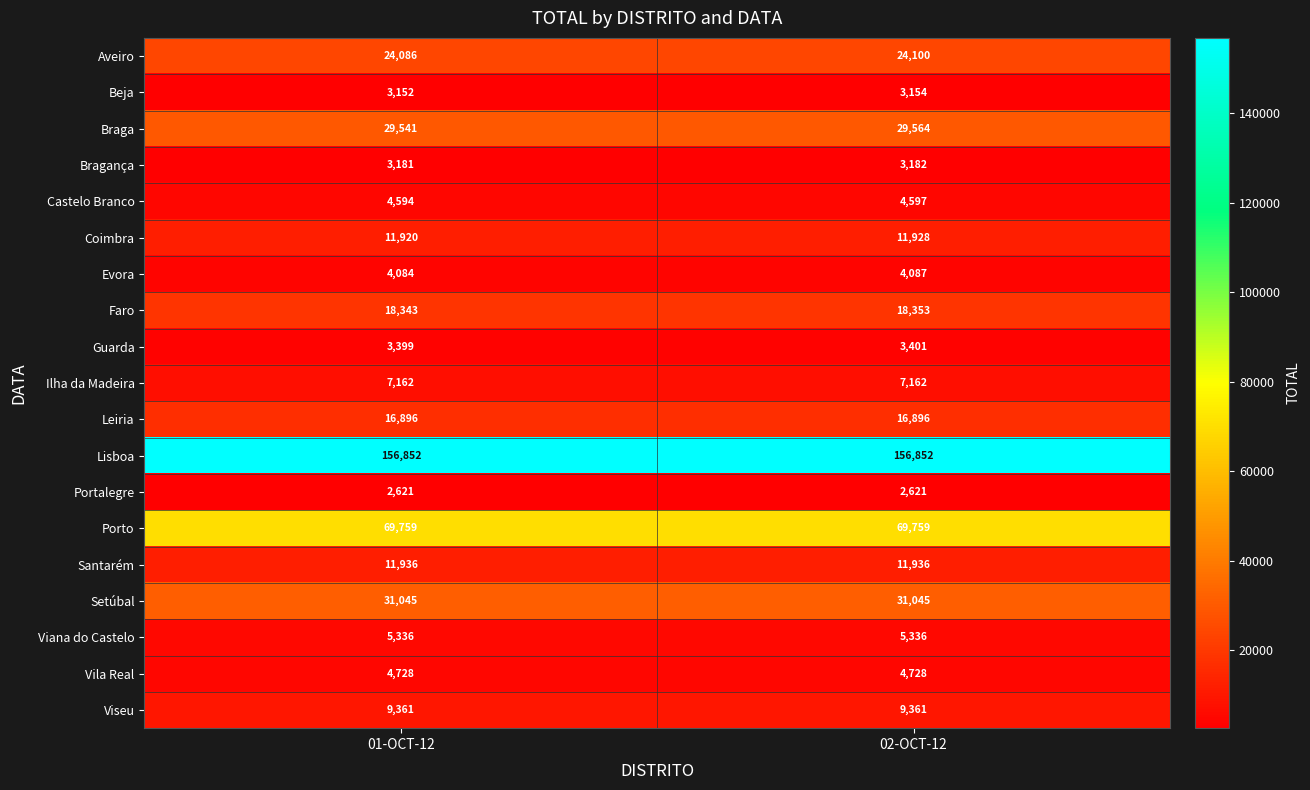

Between 01-OCT-12 and 02-OCT-12, which series saw the biggest shift?

Braga